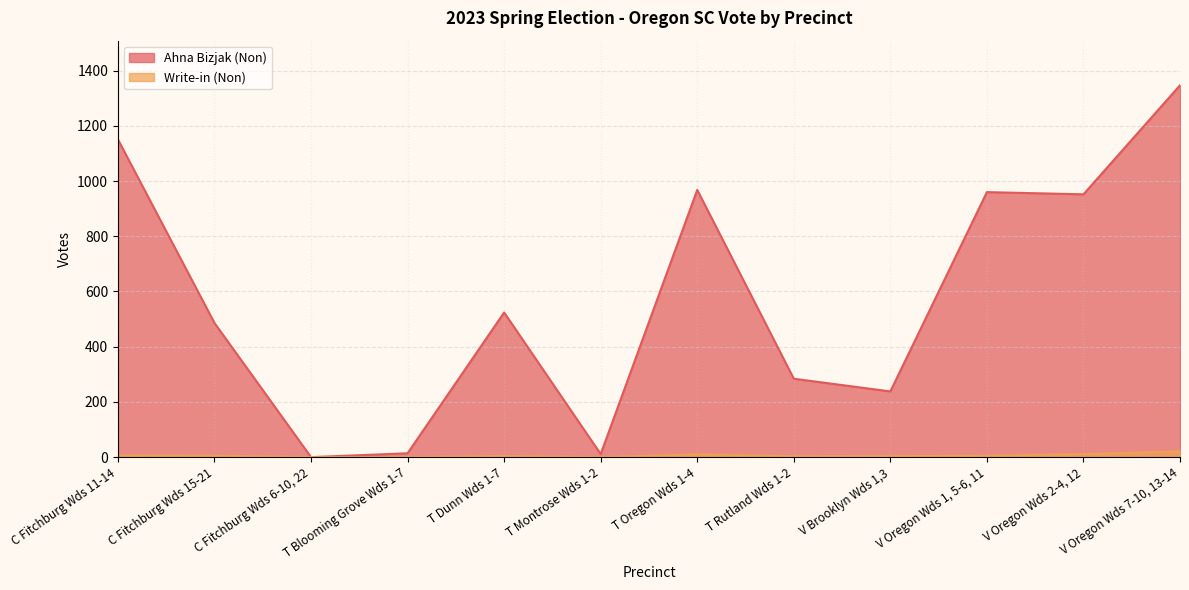

What are all the series names shown in the legend?

Ahna Bizjak (Non), Write-in (Non)